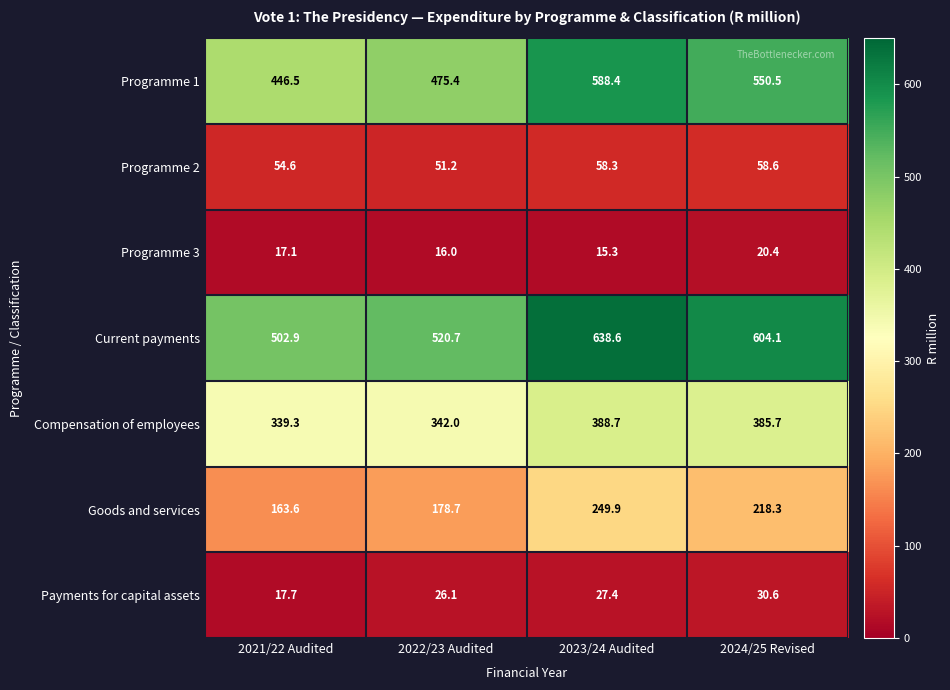

Reading left to right, list all the values displayed in this chart.

Programme 1: 2021/22 Audited=446.5	2022/23 Audited=475.4	2023/24 Audited=588.4	2024/25 Revised=550.5
Programme 2: 2021/22 Audited=54.6	2022/23 Audited=51.2	2023/24 Audited=58.3	2024/25 Revised=58.6
Programme 3: 2021/22 Audited=17.1	2022/23 Audited=16.0	2023/24 Audited=15.3	2024/25 Revised=20.4
Current payments: 2021/22 Audited=502.9	2022/23 Audited=520.7	2023/24 Audited=638.6	2024/25 Revised=604.1
Compensation of employees: 2021/22 Audited=339.3	2022/23 Audited=342.0	2023/24 Audited=388.7	2024/25 Revised=385.7
Goods and services: 2021/22 Audited=163.6	2022/23 Audited=178.7	2023/24 Audited=249.9	2024/25 Revised=218.3
Payments for capital assets: 2021/22 Audited=17.7	2022/23 Audited=26.1	2023/24 Audited=27.4	2024/25 Revised=30.6